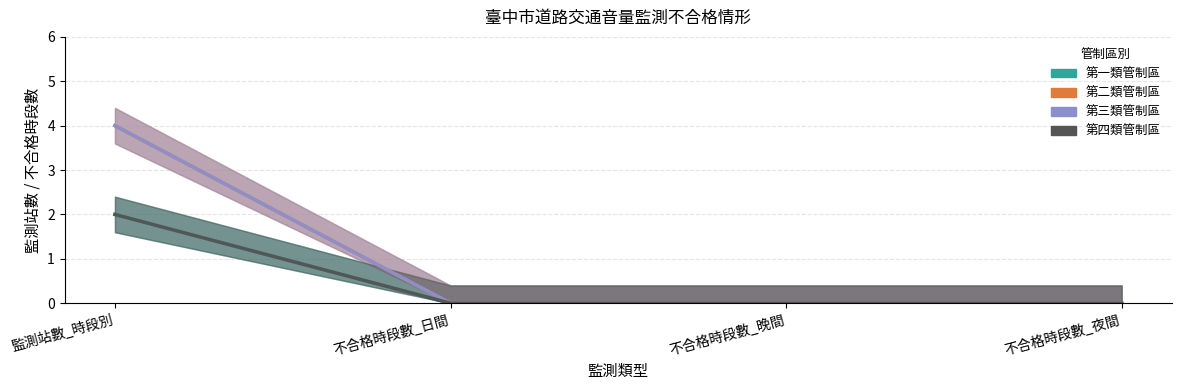

The value of 第四類管制區 at 不合格時段數_日間 is -1. True or false?

False